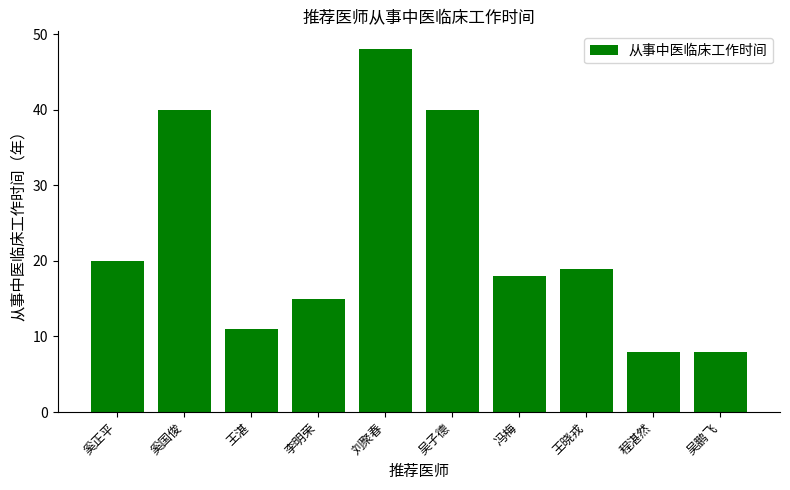

Does the chart contain any negative values?

No